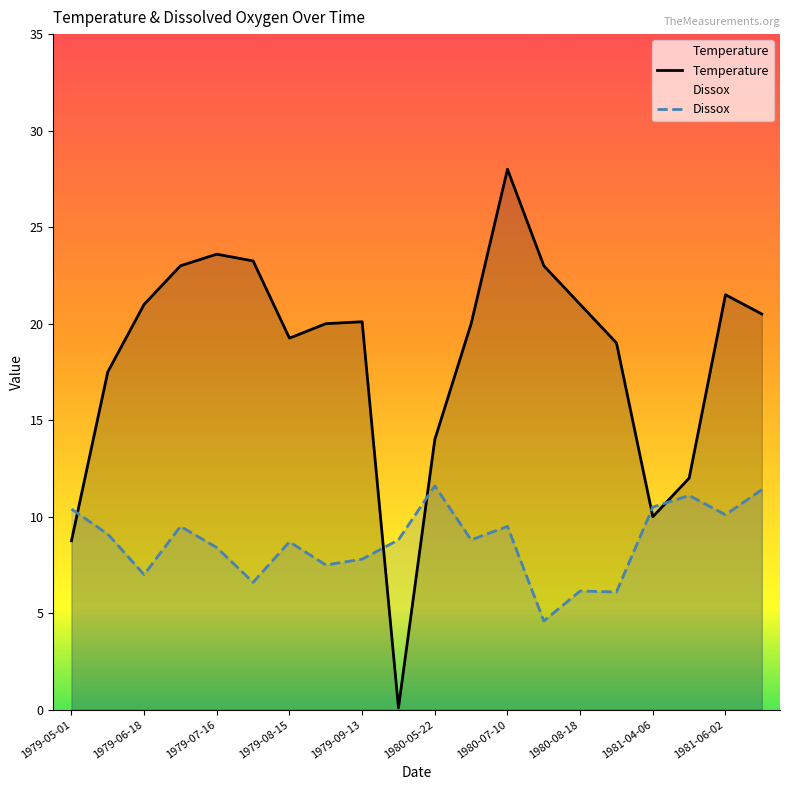

Which series ends up on top after the final intersection of Temperature and Dissox?

Temperature